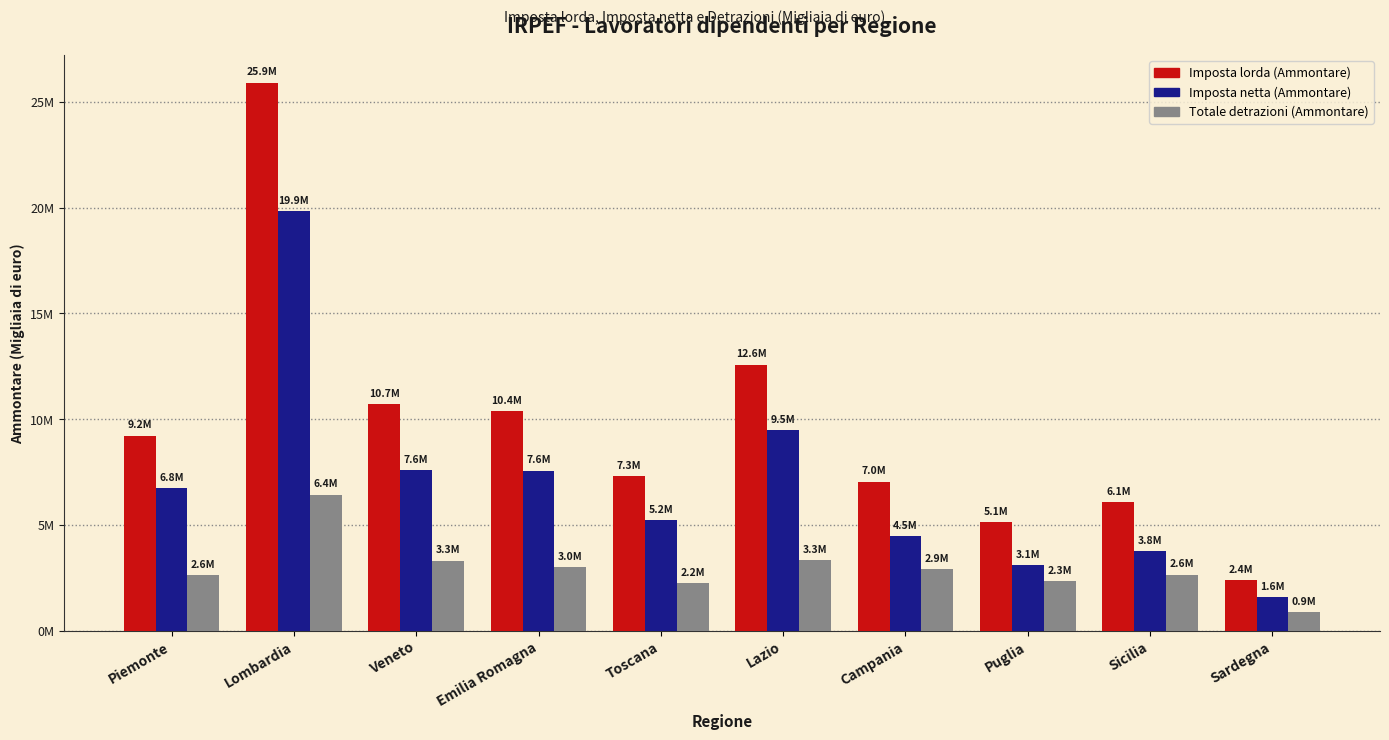

Reading right to left, list all the values displayed in this chart.

Imposta lorda (Ammontare): 2390241	6064985	5133246	7049671	12577544	7316799	10364372	10703932	25918161	9227084
Imposta netta (Ammontare): 1588091	3759981	3108217	4473026	9482022	5219618	7566708	7596103	19856249	6752494
Totale detrazioni (Ammontare): 876987	2645147	2323193	2913813	3325326	2241063	2995318	3310777	6432433	2632906